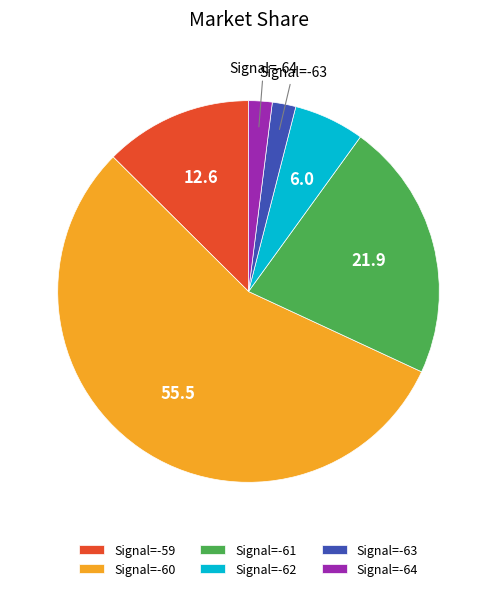

Combined, do Signal=-60 and Signal=-62 account for over 50%?

Yes